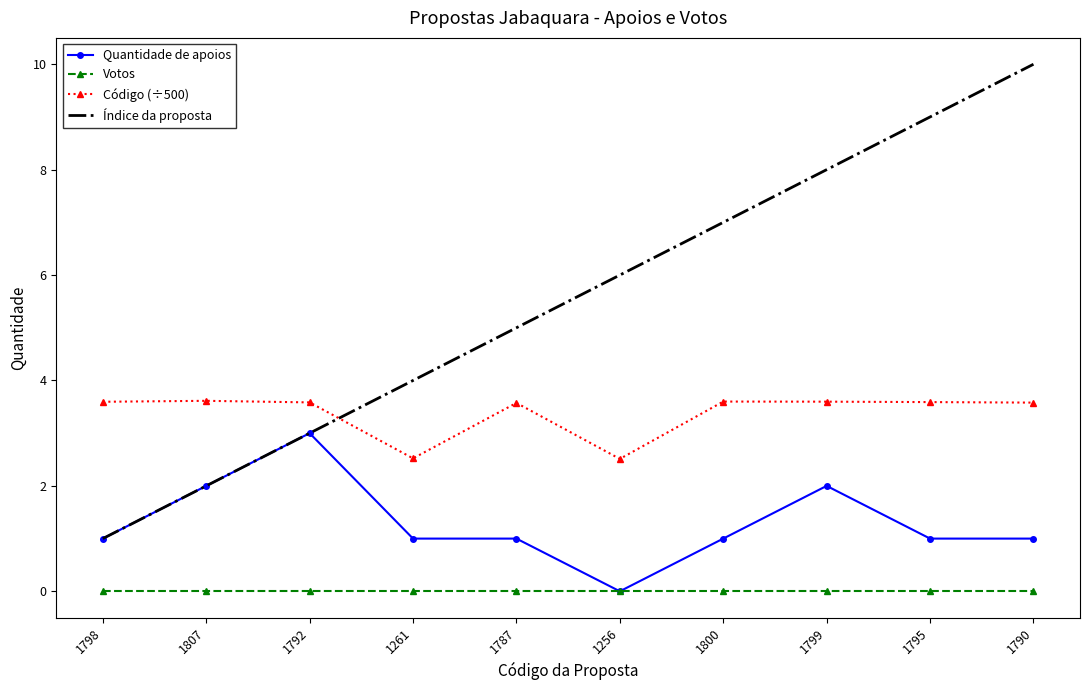

What is the difference between the second highest and minimum values in the Índice da proposta series?

8.0